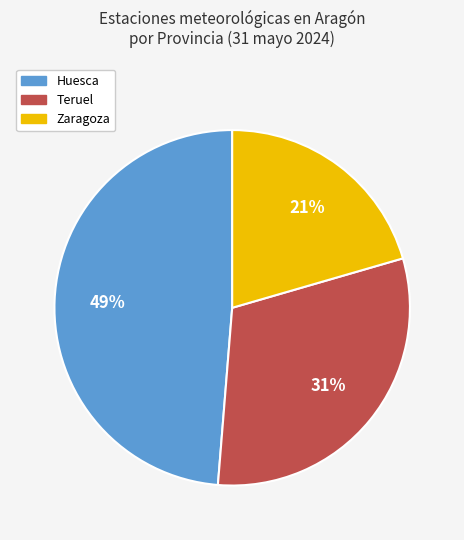

How many slices are in this pie chart?

3